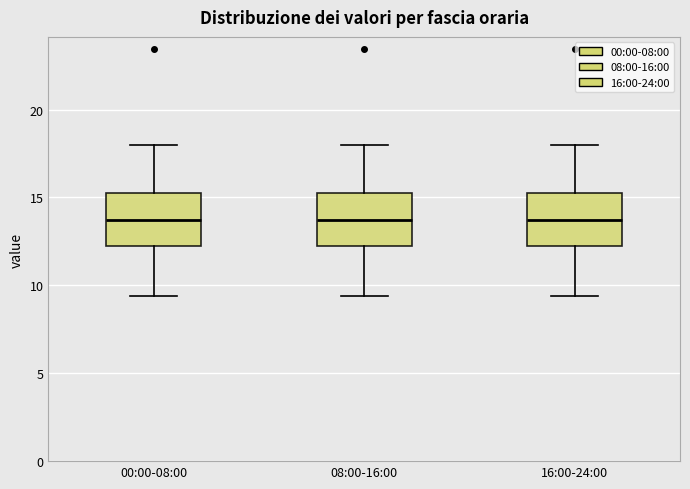

Reading left to right, transcribe this box plot: for each box, give where its median line is, the range the box spans, and where its two whiskers end, as read against the y-axis. The values are not printed on the chart, so give them approximately, as read against the axis.

00:00-08:00: median 13.5, box 12.0 to 15.0, whiskers 9.5 to 18.0
08:00-16:00: median 13.5, box 12.0 to 15.0, whiskers 9.5 to 18.0
16:00-24:00: median 13.5, box 12.0 to 15.0, whiskers 9.5 to 18.0